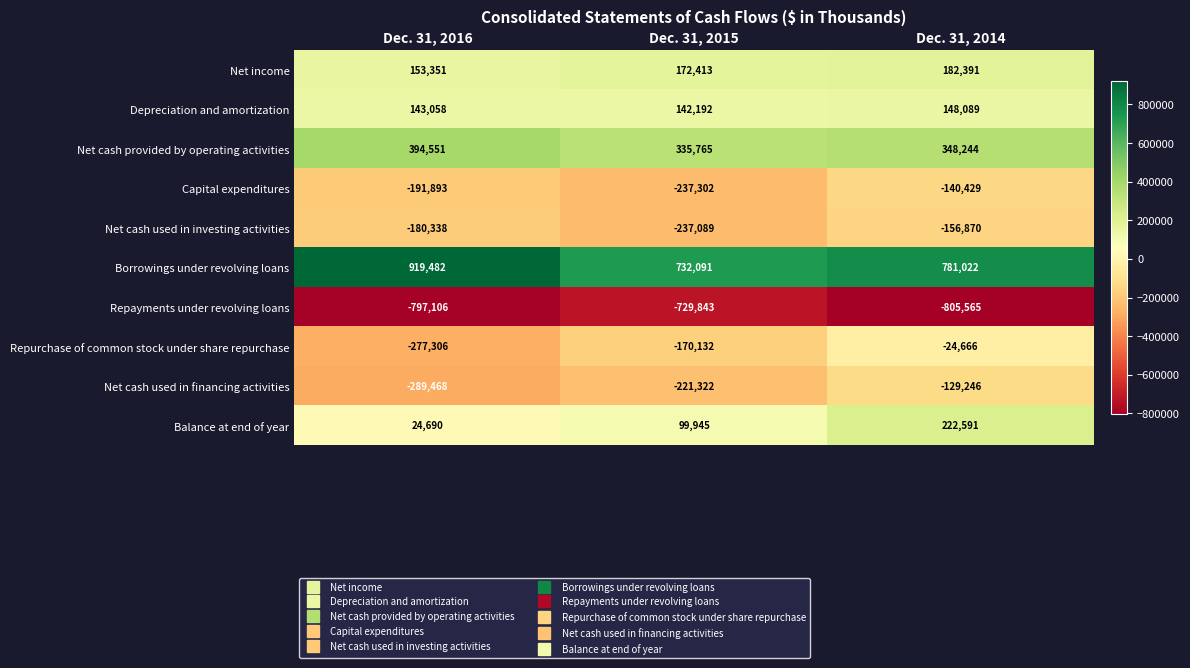

Reading left to right, extract all data points from this chart.

Net income: 153351	172413	182391
Depreciation and amortization: 143058	142192	148089
Net cash provided by operating activities: 394551	335765	348244
Capital expenditures: -191893	-237302	-140429
Net cash used in investing activities: -180338	-237089	-156870
Borrowings under revolving loans: 919482	732091	781022
Repayments under revolving loans: -797106	-729843	-805565
Repurchase of common stock under share repurchase: -277306	-170132	-24666
Net cash used in financing activities: -289468	-221322	-129246
Balance at end of year: 24690	99945	222591